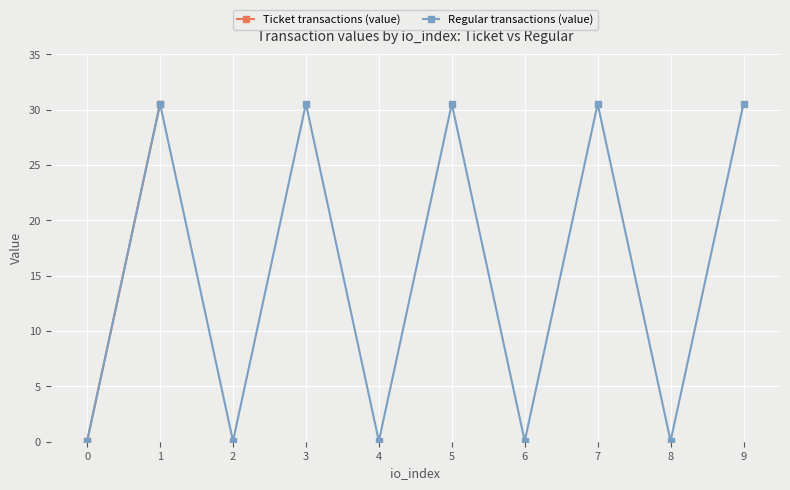

Where is the first local maximum?

1